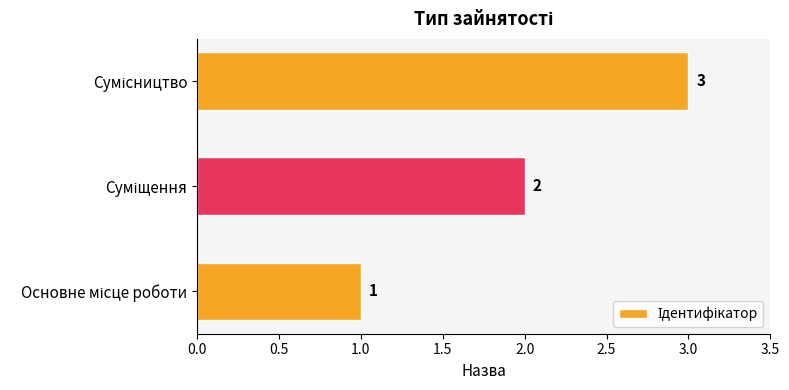

Count the values in the range 1 to 3.

3